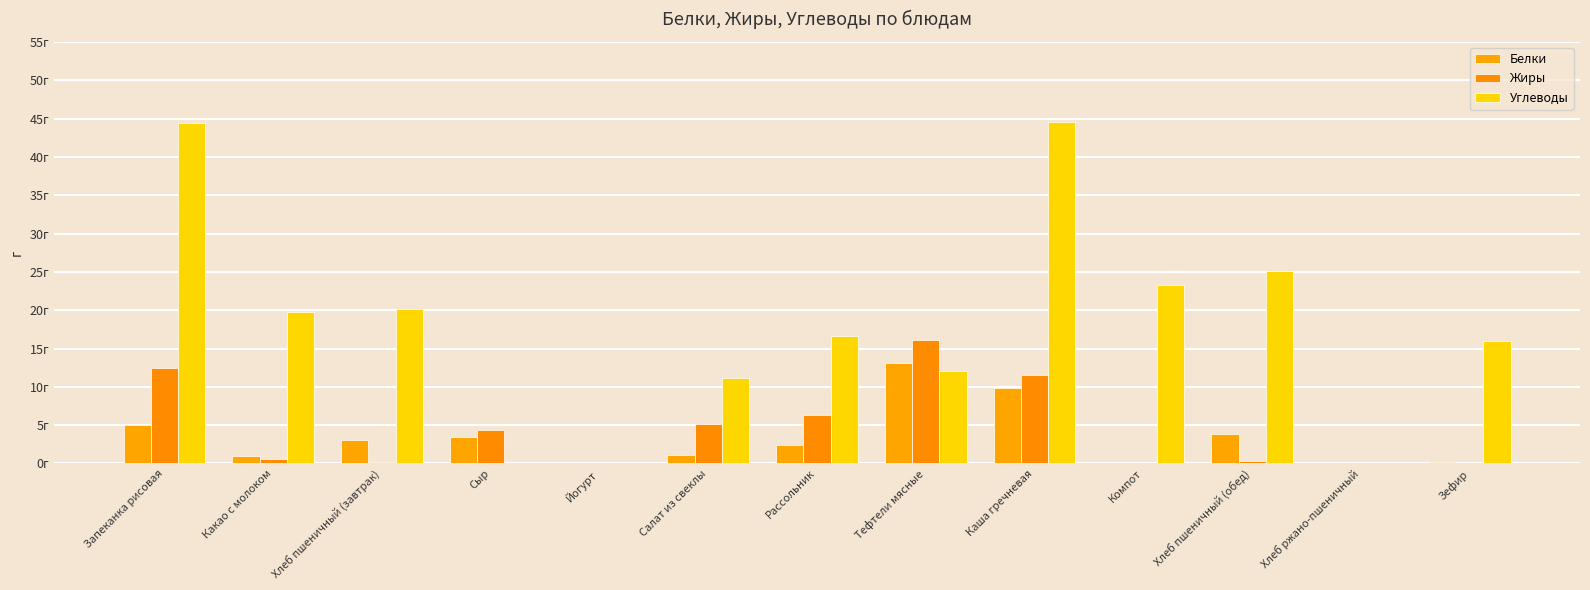

What is the value of the Жиры bar at the 7th from the left?

6.3